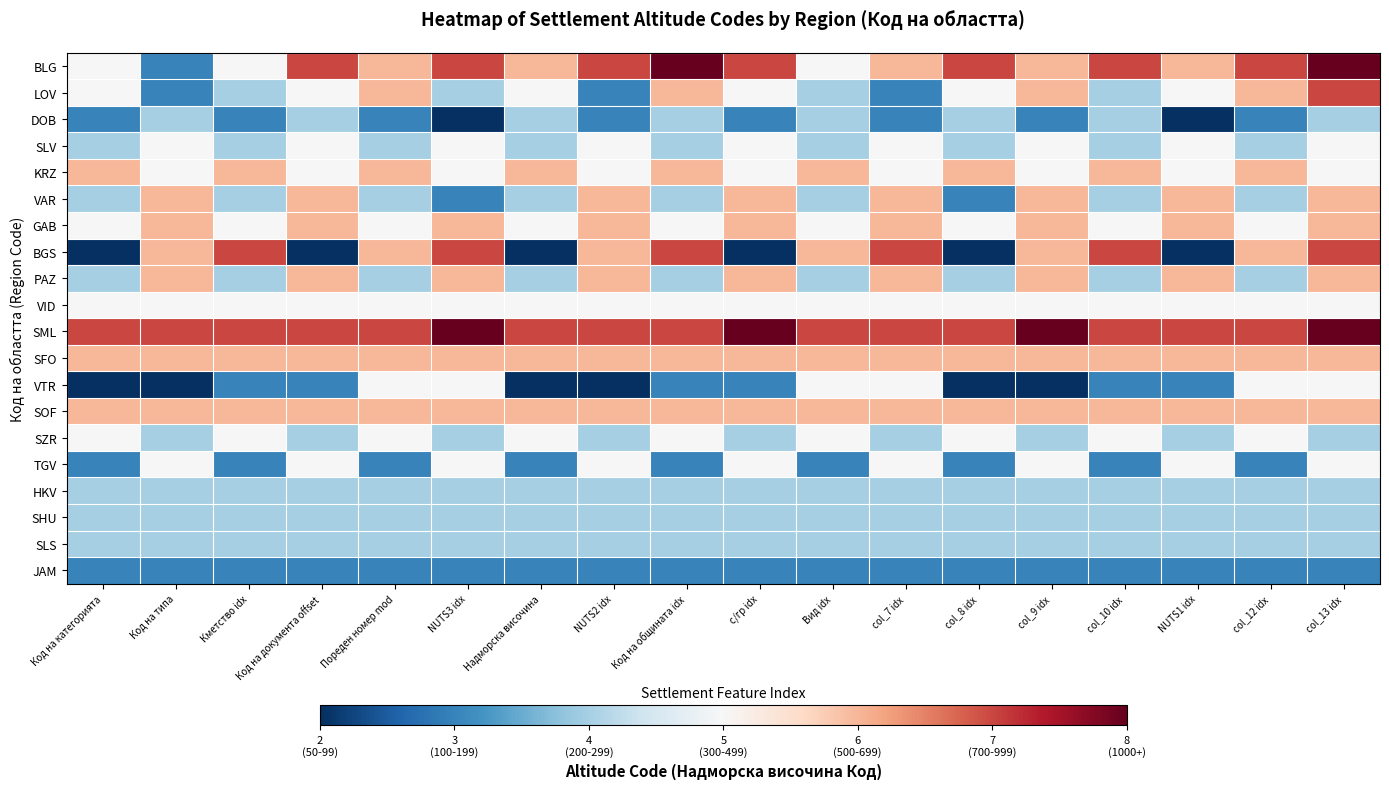

Reading right to left, extract all data points from this chart.

BLG: col_13 idx=8	col_12 idx=7	NUTS1 idx=6	col_10 idx=7	col_9 idx=6	col_8 idx=7	col_7 idx=6	Вид idx=5	с/гр idx=7	Код на общината idx=8	NUTS2 idx=7	Надморска височина=6	NUTS3 idx=7	Пореден номер mod=6	Код на документа offset=7	Кметство idx=5	Код на типа=3	Код на категорията=5
LOV: col_13 idx=7	col_12 idx=6	NUTS1 idx=5	col_10 idx=4	col_9 idx=6	col_8 idx=5	col_7 idx=3	Вид idx=4	с/гр idx=5	Код на общината idx=6	NUTS2 idx=3	Надморска височина=5	NUTS3 idx=4	Пореден номер mod=6	Код на документа offset=5	Кметство idx=4	Код на типа=3	Код на категорията=5
DOB: col_13 idx=4	col_12 idx=3	NUTS1 idx=2	col_10 idx=4	col_9 idx=3	col_8 idx=4	col_7 idx=3	Вид idx=4	с/гр idx=3	Код на общината idx=4	NUTS2 idx=3	Надморска височина=4	NUTS3 idx=2	Пореден номер mod=3	Код на документа offset=4	Кметство idx=3	Код на типа=4	Код на категорията=3
SLV: col_13 idx=5	col_12 idx=4	NUTS1 idx=5	col_10 idx=4	col_9 idx=5	col_8 idx=4	col_7 idx=5	Вид idx=4	с/гр idx=5	Код на общината idx=4	NUTS2 idx=5	Надморска височина=4	NUTS3 idx=5	Пореден номер mod=4	Код на документа offset=5	Кметство idx=4	Код на типа=5	Код на категорията=4
KRZ: col_13 idx=5	col_12 idx=6	NUTS1 idx=5	col_10 idx=6	col_9 idx=5	col_8 idx=6	col_7 idx=5	Вид idx=6	с/гр idx=5	Код на общината idx=6	NUTS2 idx=5	Надморска височина=6	NUTS3 idx=5	Пореден номер mod=6	Код на документа offset=5	Кметство idx=6	Код на типа=5	Код на категорията=6
VAR: col_13 idx=6	col_12 idx=4	NUTS1 idx=6	col_10 idx=4	col_9 idx=6	col_8 idx=3	col_7 idx=6	Вид idx=4	с/гр idx=6	Код на общината idx=4	NUTS2 idx=6	Надморска височина=4	NUTS3 idx=3	Пореден номер mod=4	Код на документа offset=6	Кметство idx=4	Код на типа=6	Код на категорията=4
GAB: col_13 idx=6	col_12 idx=5	NUTS1 idx=6	col_10 idx=5	col_9 idx=6	col_8 idx=5	col_7 idx=6	Вид idx=5	с/гр idx=6	Код на общината idx=5	NUTS2 idx=6	Надморска височина=5	NUTS3 idx=6	Пореден номер mod=5	Код на документа offset=6	Кметство idx=5	Код на типа=6	Код на категорията=5
BGS: col_13 idx=7	col_12 idx=6	NUTS1 idx=2	col_10 idx=7	col_9 idx=6	col_8 idx=2	col_7 idx=7	Вид idx=6	с/гр idx=2	Код на общината idx=7	NUTS2 idx=6	Надморска височина=2	NUTS3 idx=7	Пореден номер mod=6	Код на документа offset=2	Кметство idx=7	Код на типа=6	Код на категорията=2
PAZ: col_13 idx=6	col_12 idx=4	NUTS1 idx=6	col_10 idx=4	col_9 idx=6	col_8 idx=4	col_7 idx=6	Вид idx=4	с/гр idx=6	Код на общината idx=4	NUTS2 idx=6	Надморска височина=4	NUTS3 idx=6	Пореден номер mod=4	Код на документа offset=6	Кметство idx=4	Код на типа=6	Код на категорията=4
VID: col_13 idx=5	col_12 idx=5	NUTS1 idx=5	col_10 idx=5	col_9 idx=5	col_8 idx=5	col_7 idx=5	Вид idx=5	с/гр idx=5	Код на общината idx=5	NUTS2 idx=5	Надморска височина=5	NUTS3 idx=5	Пореден номер mod=5	Код на документа offset=5	Кметство idx=5	Код на типа=5	Код на категорията=5
SML: col_13 idx=8	col_12 idx=7	NUTS1 idx=7	col_10 idx=7	col_9 idx=8	col_8 idx=7	col_7 idx=7	Вид idx=7	с/гр idx=8	Код на общината idx=7	NUTS2 idx=7	Надморска височина=7	NUTS3 idx=8	Пореден номер mod=7	Код на документа offset=7	Кметство idx=7	Код на типа=7	Код на категорията=7
SFO: col_13 idx=6	col_12 idx=6	NUTS1 idx=6	col_10 idx=6	col_9 idx=6	col_8 idx=6	col_7 idx=6	Вид idx=6	с/гр idx=6	Код на общината idx=6	NUTS2 idx=6	Надморска височина=6	NUTS3 idx=6	Пореден номер mod=6	Код на документа offset=6	Кметство idx=6	Код на типа=6	Код на категорията=6
VTR: col_13 idx=5	col_12 idx=5	NUTS1 idx=3	col_10 idx=3	col_9 idx=2	col_8 idx=2	col_7 idx=5	Вид idx=5	с/гр idx=3	Код на общината idx=3	NUTS2 idx=2	Надморска височина=2	NUTS3 idx=5	Пореден номер mod=5	Код на документа offset=3	Кметство idx=3	Код на типа=2	Код на категорията=2
SOF: col_13 idx=6	col_12 idx=6	NUTS1 idx=6	col_10 idx=6	col_9 idx=6	col_8 idx=6	col_7 idx=6	Вид idx=6	с/гр idx=6	Код на общината idx=6	NUTS2 idx=6	Надморска височина=6	NUTS3 idx=6	Пореден номер mod=6	Код на документа offset=6	Кметство idx=6	Код на типа=6	Код на категорията=6
SZR: col_13 idx=4	col_12 idx=5	NUTS1 idx=4	col_10 idx=5	col_9 idx=4	col_8 idx=5	col_7 idx=4	Вид idx=5	с/гр idx=4	Код на общината idx=5	NUTS2 idx=4	Надморска височина=5	NUTS3 idx=4	Пореден номер mod=5	Код на документа offset=4	Кметство idx=5	Код на типа=4	Код на категорията=5
TGV: col_13 idx=5	col_12 idx=3	NUTS1 idx=5	col_10 idx=3	col_9 idx=5	col_8 idx=3	col_7 idx=5	Вид idx=3	с/гр idx=5	Код на общината idx=3	NUTS2 idx=5	Надморска височина=3	NUTS3 idx=5	Пореден номер mod=3	Код на документа offset=5	Кметство idx=3	Код на типа=5	Код на категорията=3
HKV: col_13 idx=4	col_12 idx=4	NUTS1 idx=4	col_10 idx=4	col_9 idx=4	col_8 idx=4	col_7 idx=4	Вид idx=4	с/гр idx=4	Код на общината idx=4	NUTS2 idx=4	Надморска височина=4	NUTS3 idx=4	Пореден номер mod=4	Код на документа offset=4	Кметство idx=4	Код на типа=4	Код на категорията=4
SHU: col_13 idx=4	col_12 idx=4	NUTS1 idx=4	col_10 idx=4	col_9 idx=4	col_8 idx=4	col_7 idx=4	Вид idx=4	с/гр idx=4	Код на общината idx=4	NUTS2 idx=4	Надморска височина=4	NUTS3 idx=4	Пореден номер mod=4	Код на документа offset=4	Кметство idx=4	Код на типа=4	Код на категорията=4
SLS: col_13 idx=4	col_12 idx=4	NUTS1 idx=4	col_10 idx=4	col_9 idx=4	col_8 idx=4	col_7 idx=4	Вид idx=4	с/гр idx=4	Код на общината idx=4	NUTS2 idx=4	Надморска височина=4	NUTS3 idx=4	Пореден номер mod=4	Код на документа offset=4	Кметство idx=4	Код на типа=4	Код на категорията=4
JAM: col_13 idx=3	col_12 idx=3	NUTS1 idx=3	col_10 idx=3	col_9 idx=3	col_8 idx=3	col_7 idx=3	Вид idx=3	с/гр idx=3	Код на общината idx=3	NUTS2 idx=3	Надморска височина=3	NUTS3 idx=3	Пореден номер mod=3	Код на документа offset=3	Кметство idx=3	Код на типа=3	Код на категорията=3